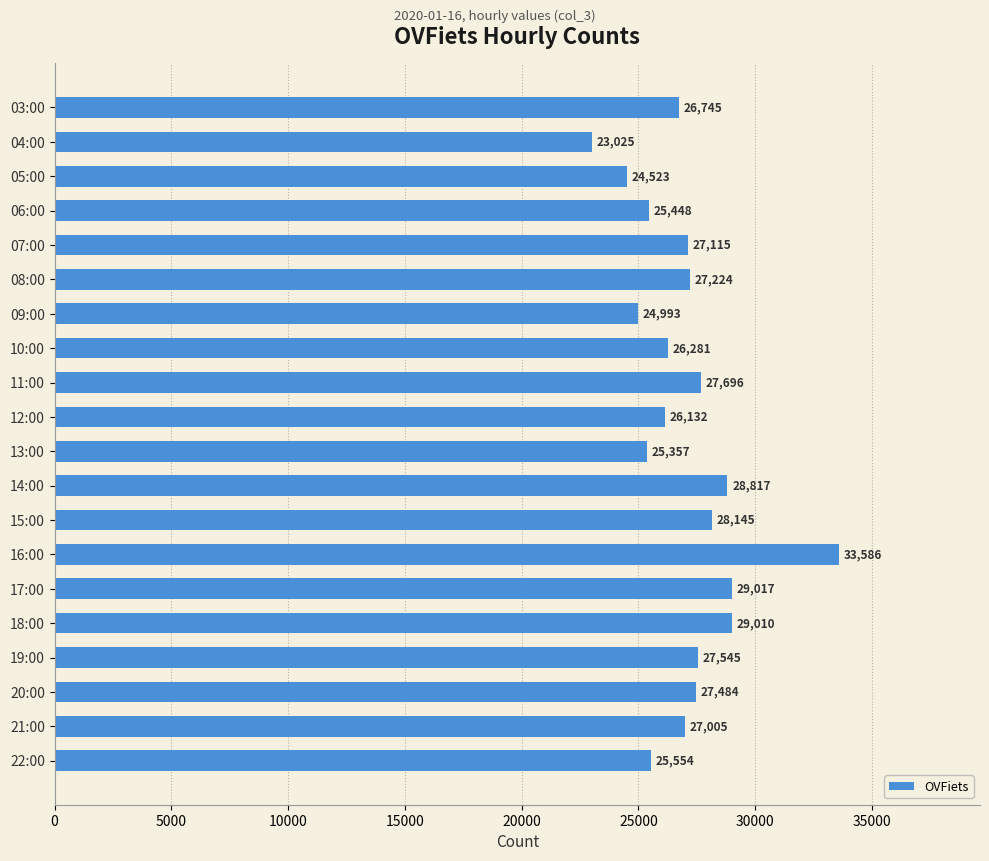

What is the label of the 6th bar from the bottom?

17:00